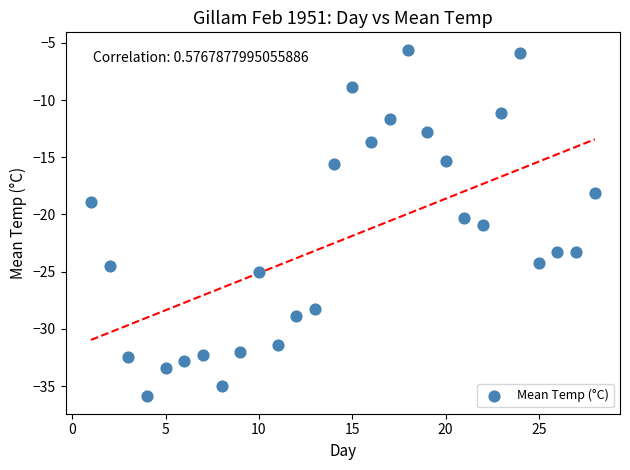

What is the range of X values (max minus min)?

27.0